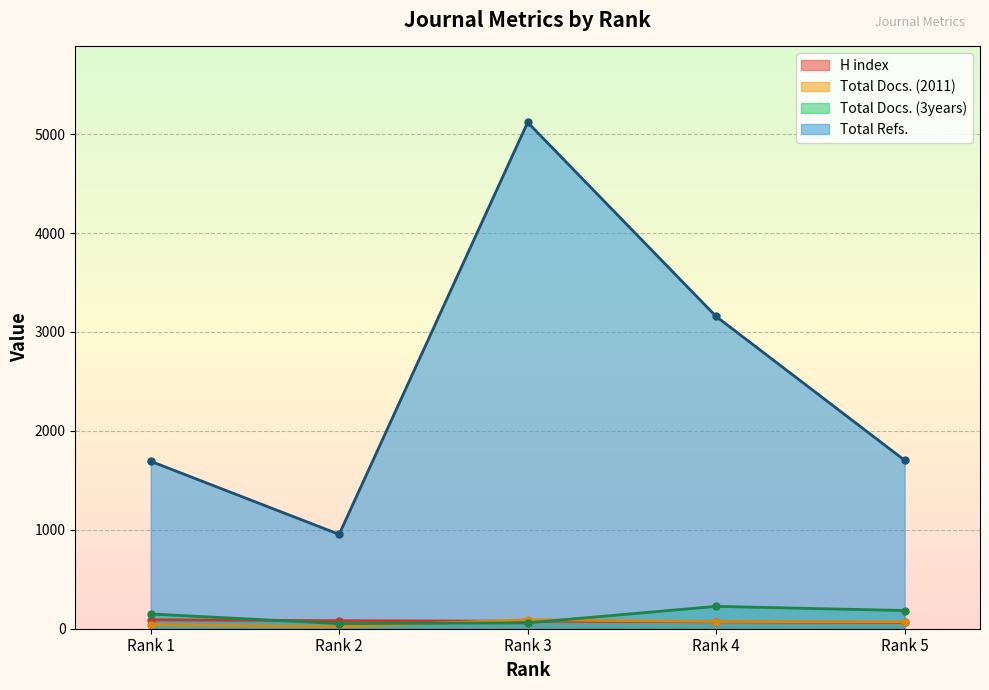

Reading left to right, extract all data points from this chart.

H index: Rank 1=90	Rank 2=81	Rank 3=76	Rank 4=70	Rank 5=63
Total Docs. (2011): Rank 1=42	Rank 2=20	Rank 3=91	Rank 4=73	Rank 5=70
Total Docs. (3years): Rank 1=149	Rank 2=52	Rank 3=59	Rank 4=226	Rank 5=184
Total Refs.: Rank 1=1693	Rank 2=954	Rank 3=5119	Rank 4=3157	Rank 5=1703